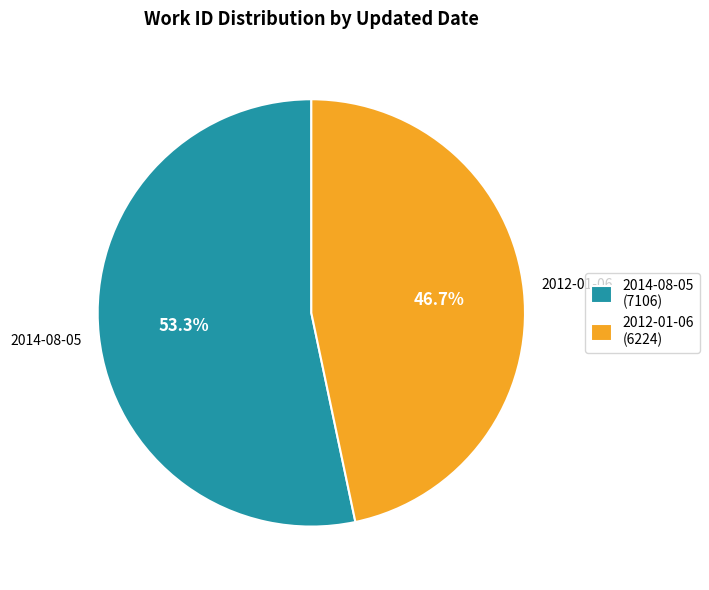

To the nearest percent, what is the difference between the largest and smallest slice percentages?

7%